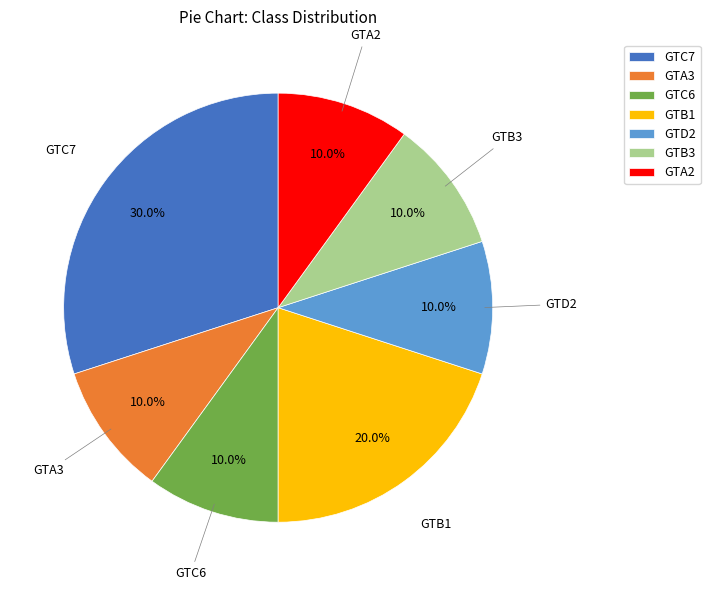

What is the ratio of the value at GTA3 to the value at GTA2?

1.0